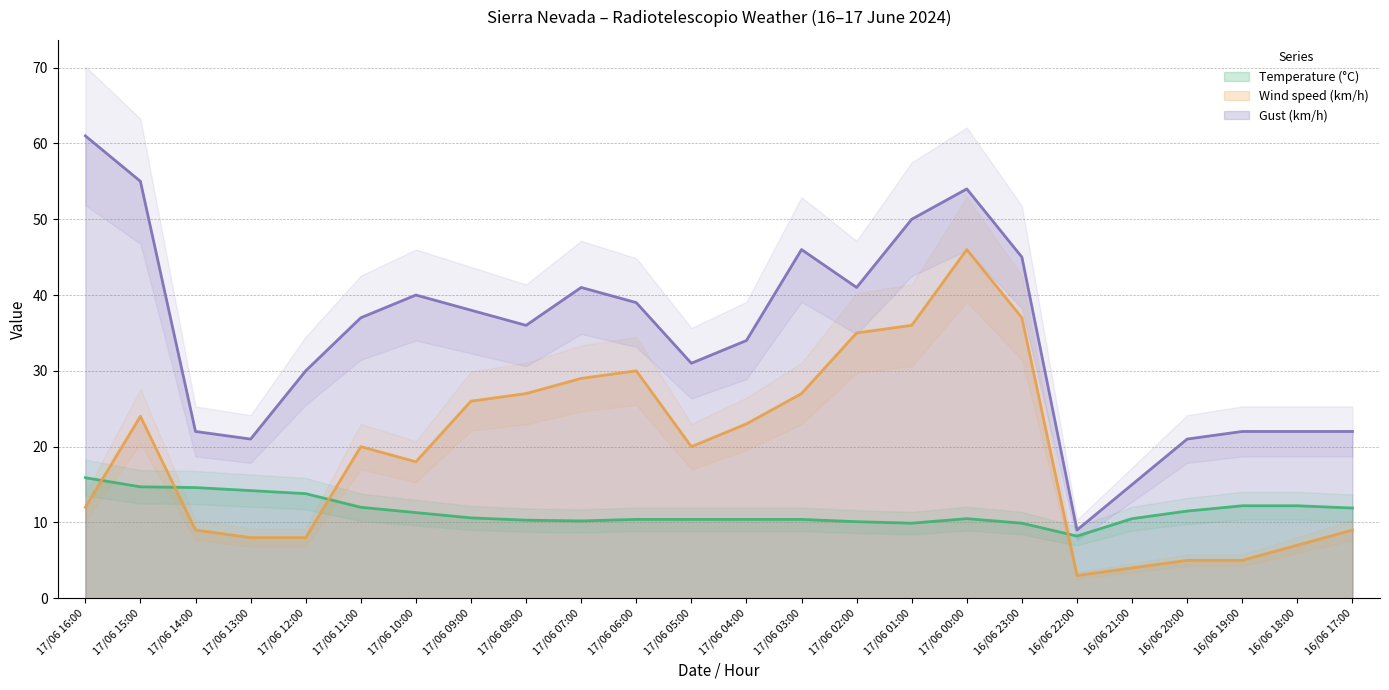

Rank the series by their maximum value, from highest to lowest.

Gust (km/h) (line), Wind speed (km/h) (line), Temperature (°C) (line)